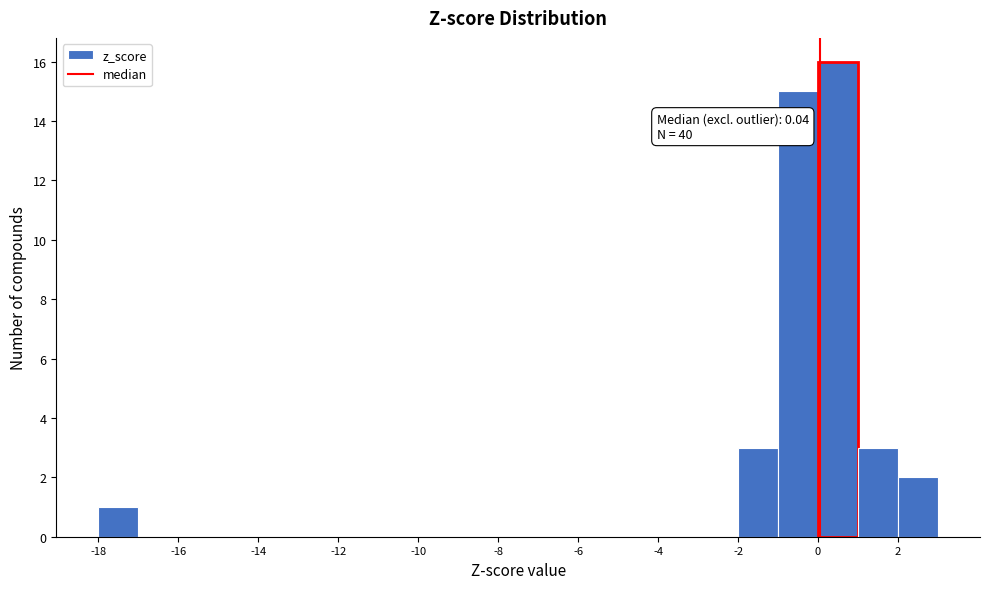

Over which range of the x-axis is the bar tallest?

0 to 1